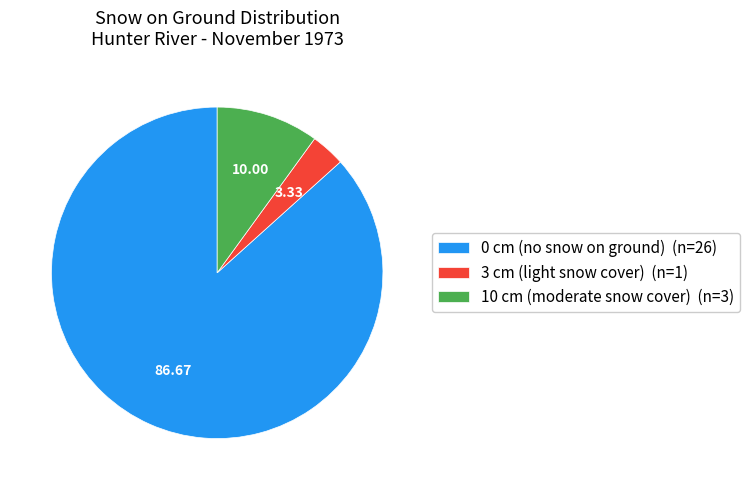

Does any single category account for the majority?

Yes